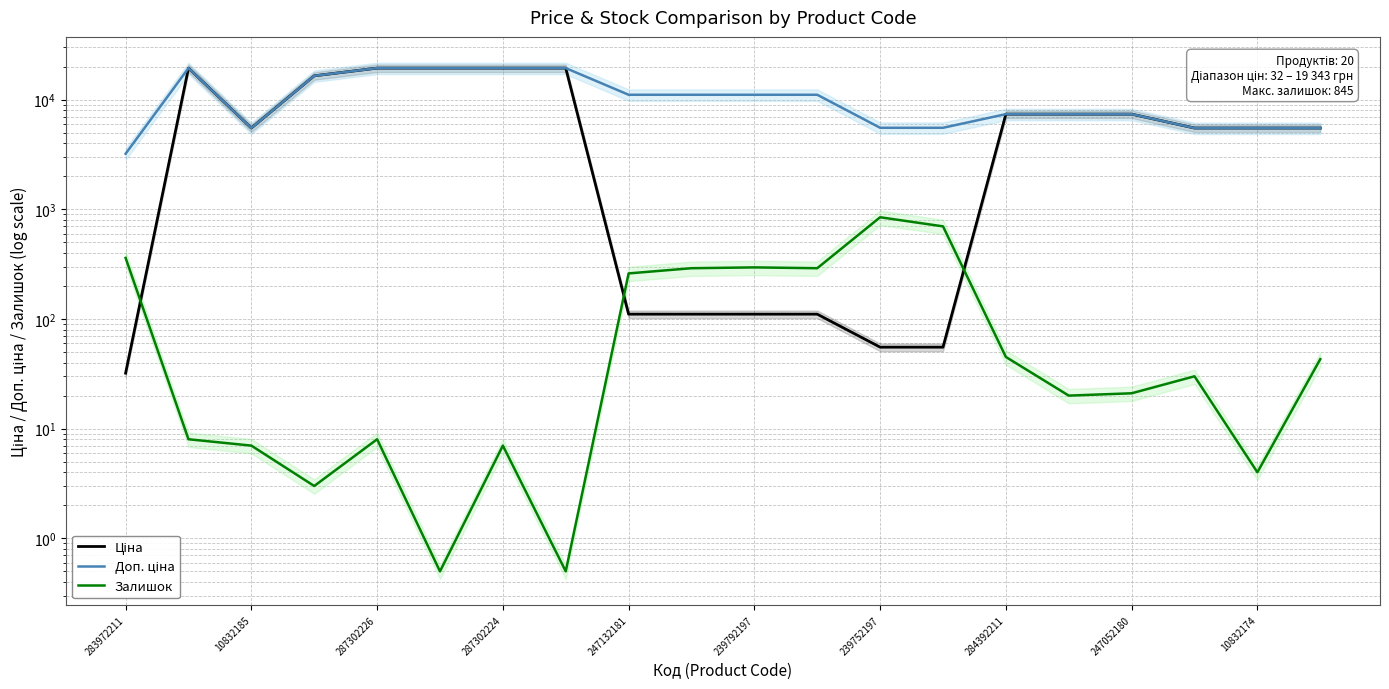

What is the difference between the Залишок values at 19 and 12?

802.0